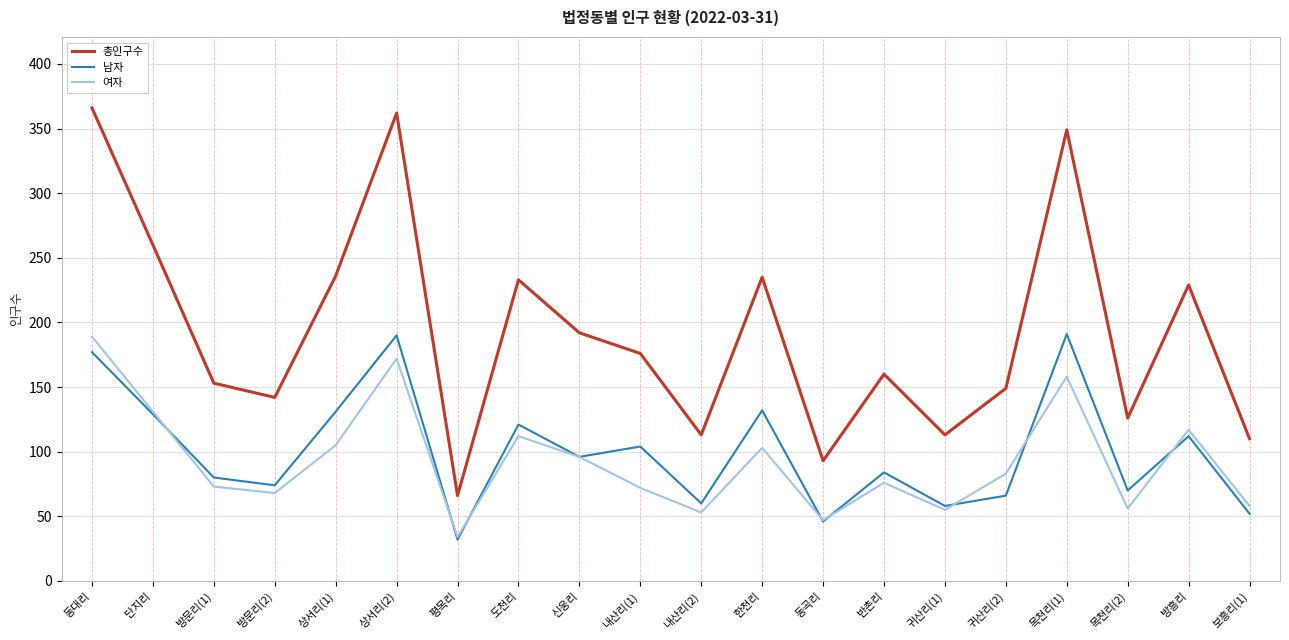

At which category does the chart reach its peak across all series?

동대리